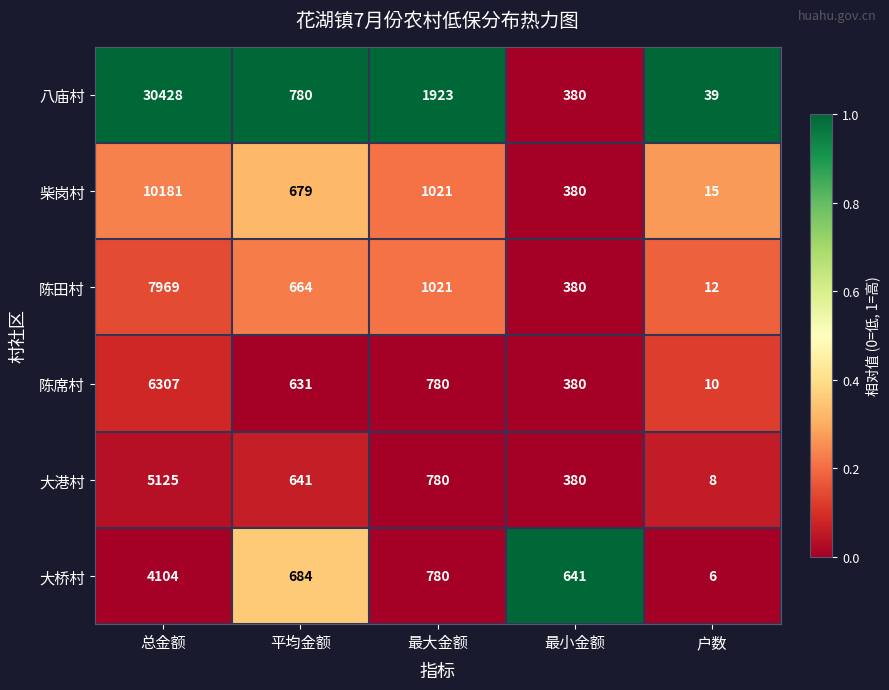

Where does the 柴岗村 series first go above 679?

总金额